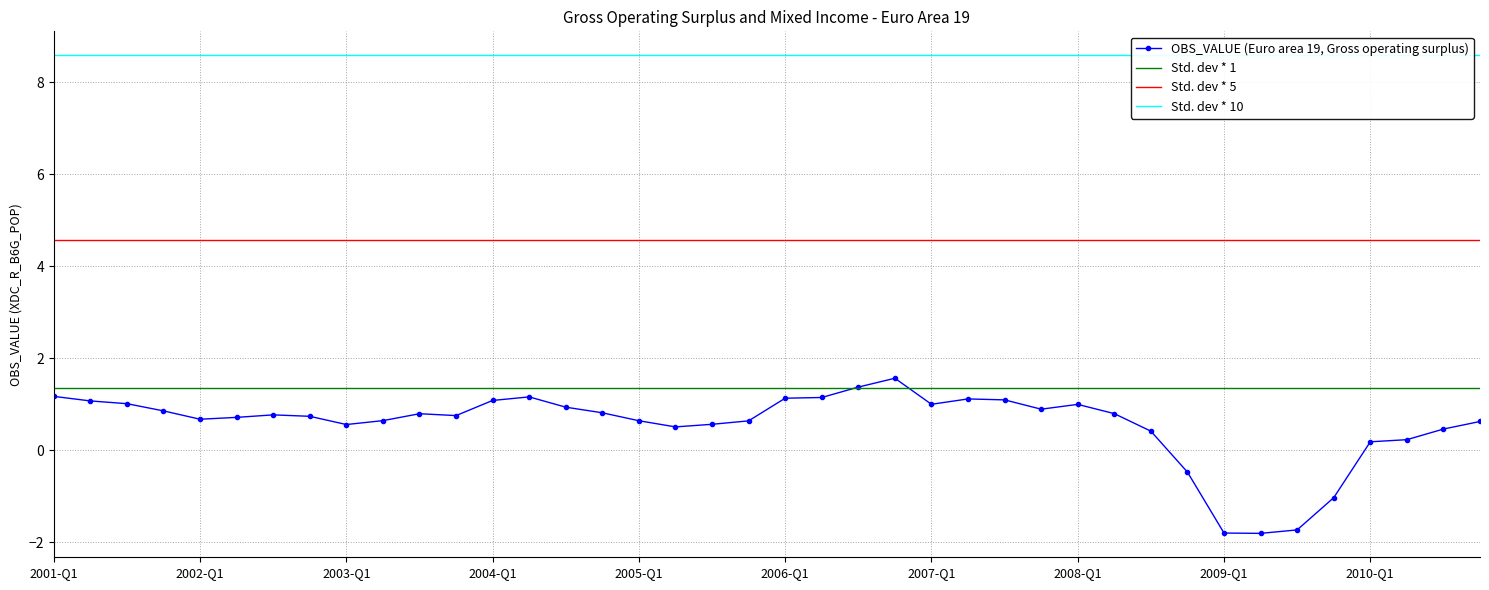

What is the maximum value for Std. dev * 1?

1.4